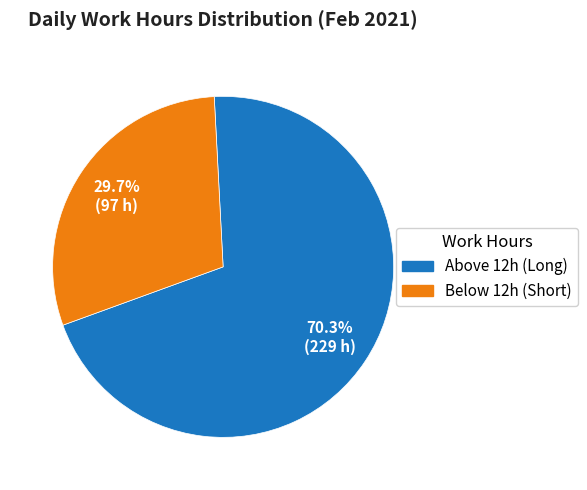

To the nearest percent, what is the difference between the largest and smallest slice percentages?

41%